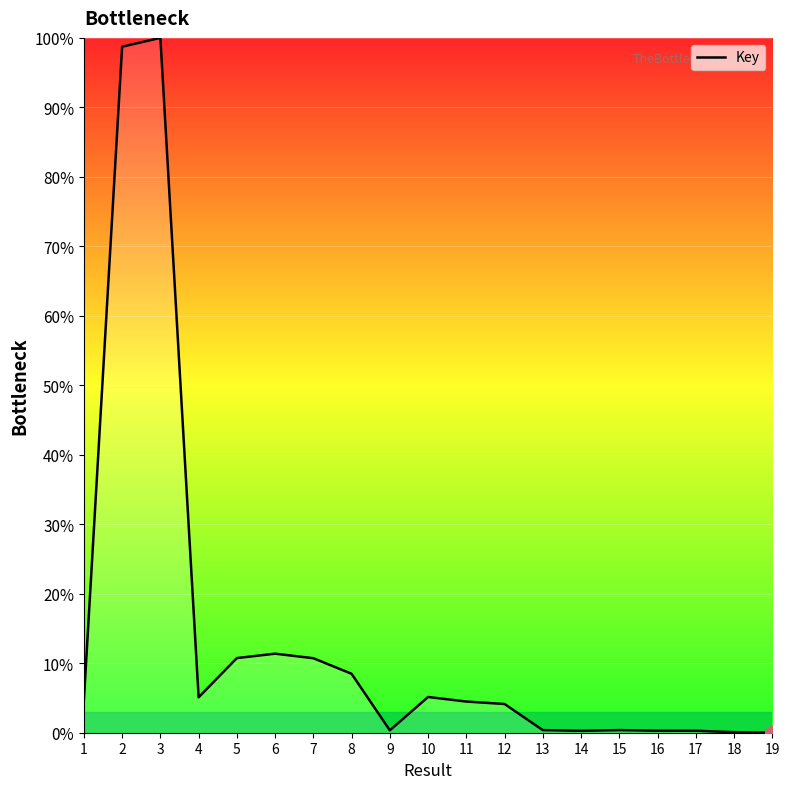

At which label does the data first exceed 4?

1